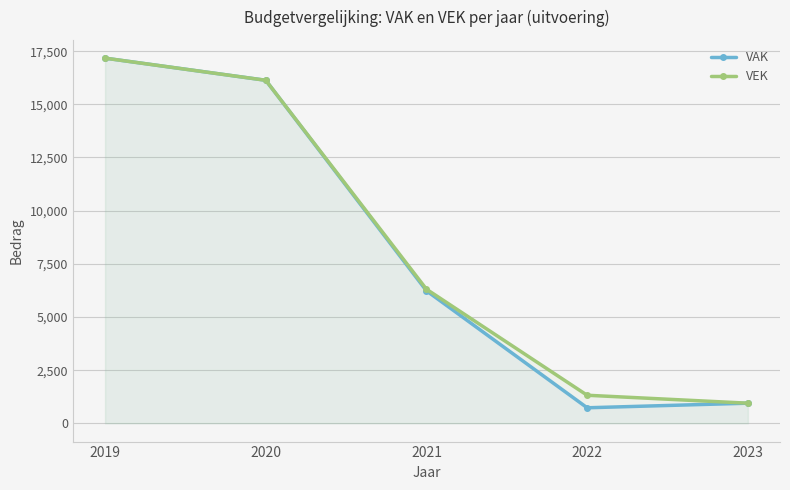

True or false: VAK and VEK intersect in this chart.

False